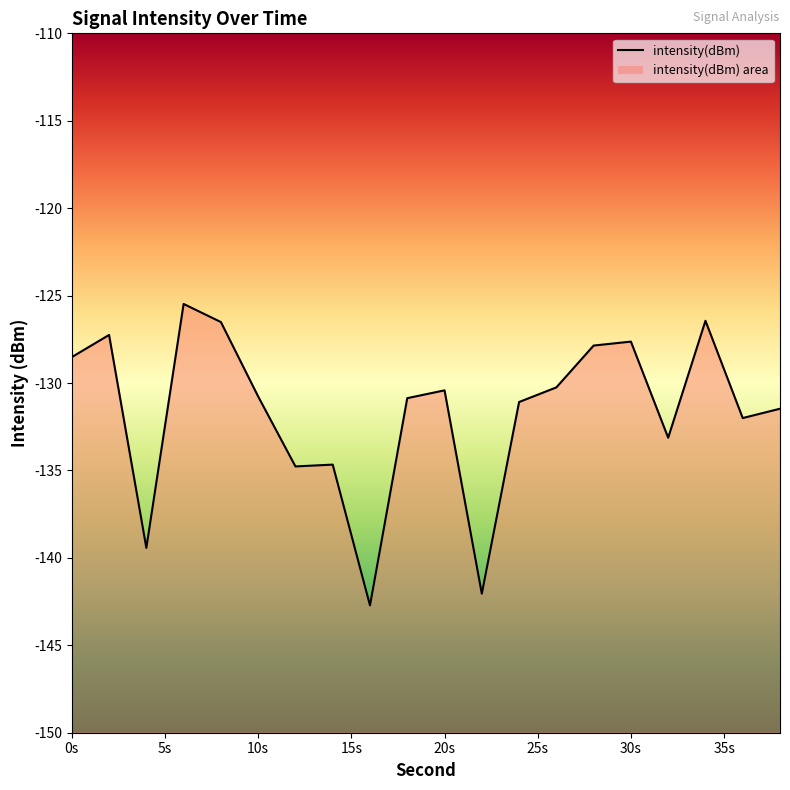

At which label is the value closest to -134?

14